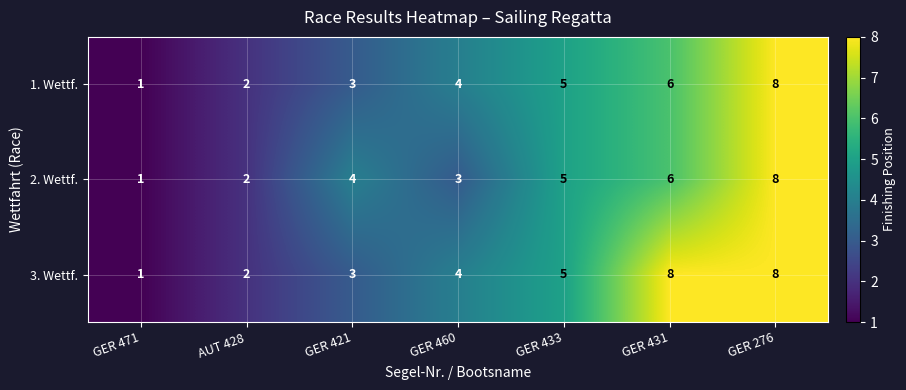

Which category has the lowest value in the 2. Wettf. series?

GER 471